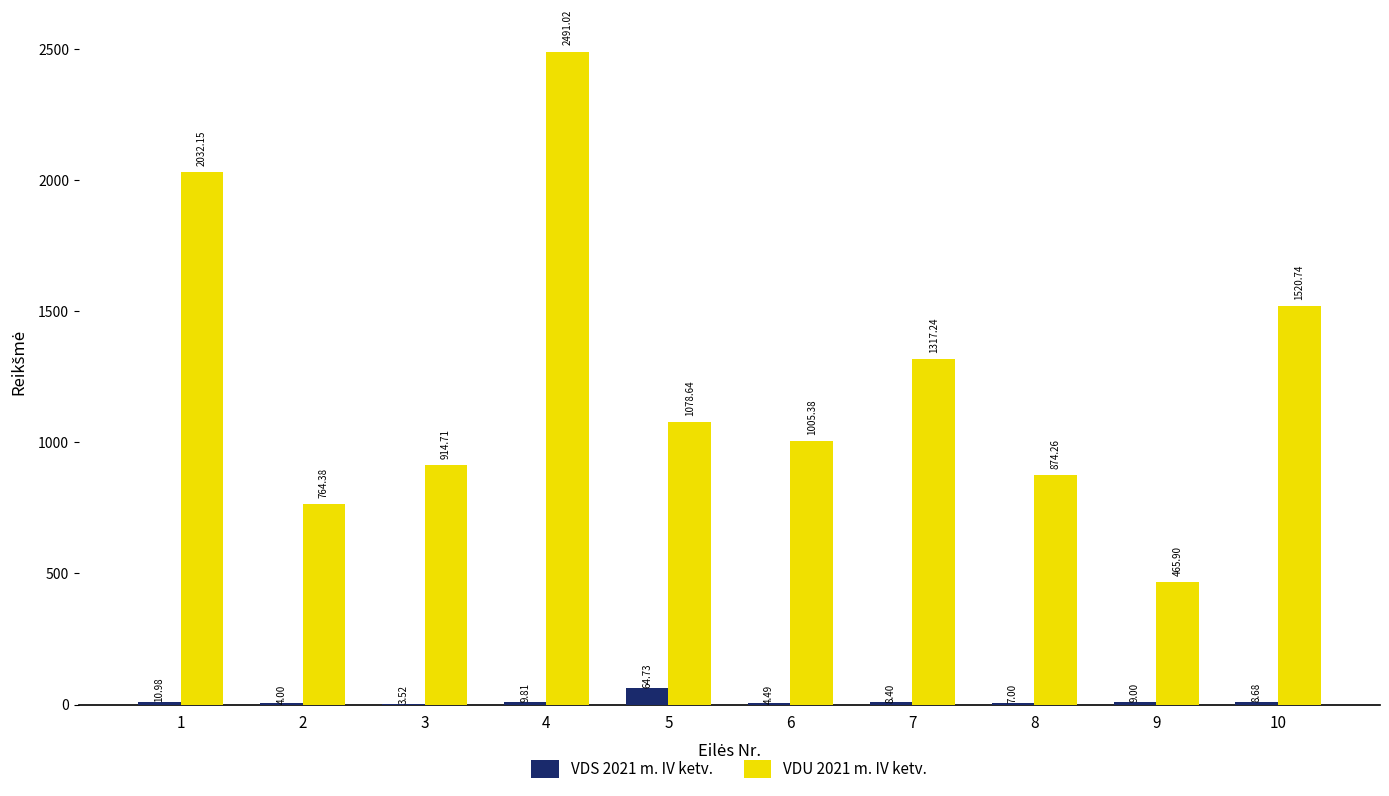

Is it true that VDU 2021 m. IV ketv. equals 684.2 at 1?

False